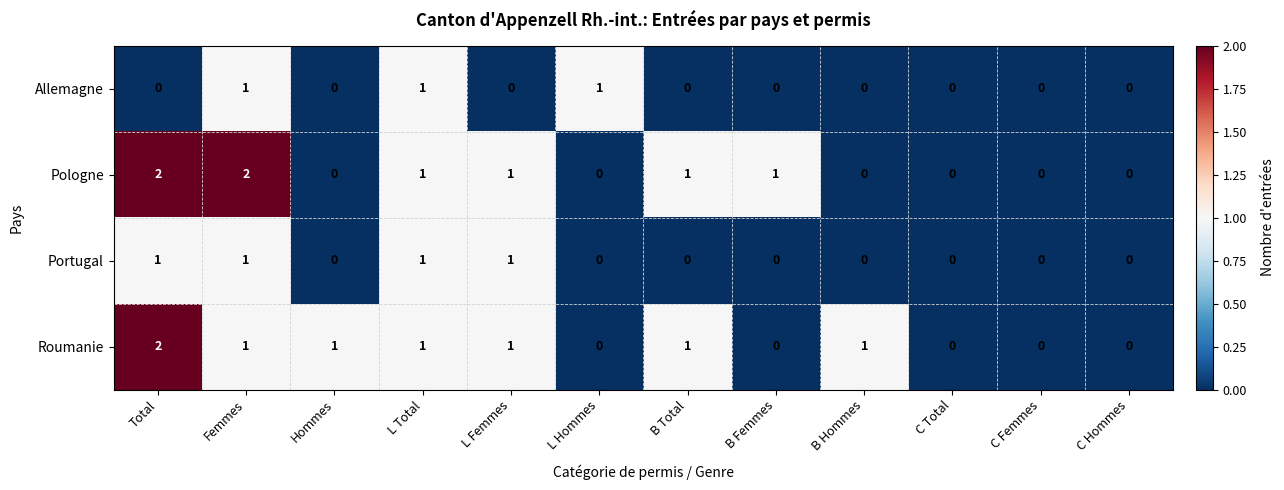

How many Pologne values are between 0 and 1?

10